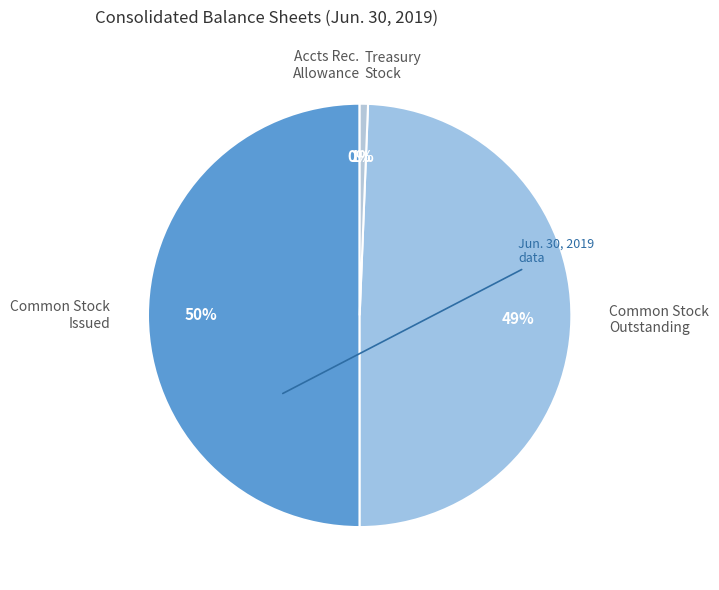

To the nearest percent, what is the combined percentage of Common Stock Issued and Common Stock Outstanding?

99%